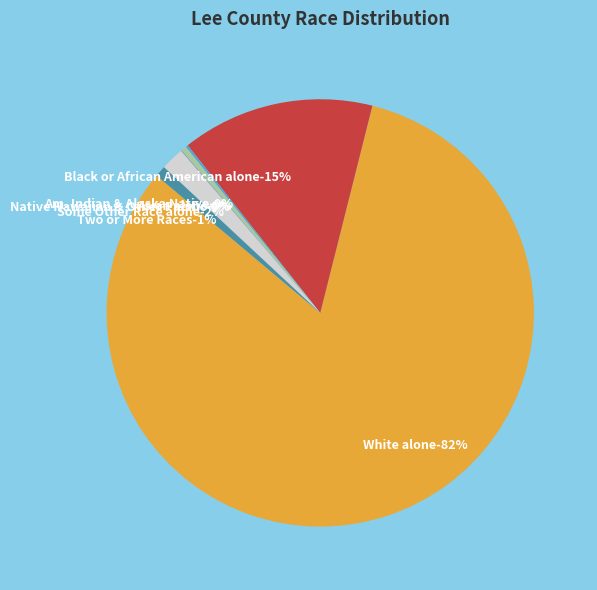

Approximately how many times larger is the value at Two or More Races compared to Asian alone?

2.0